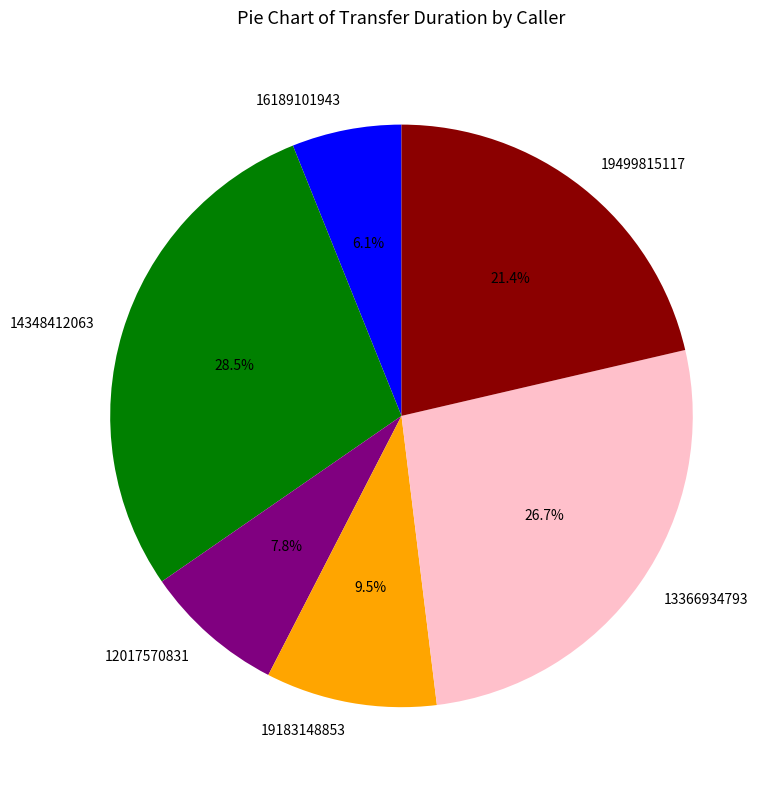

Which category has the biggest portion of the pie?

14348412063